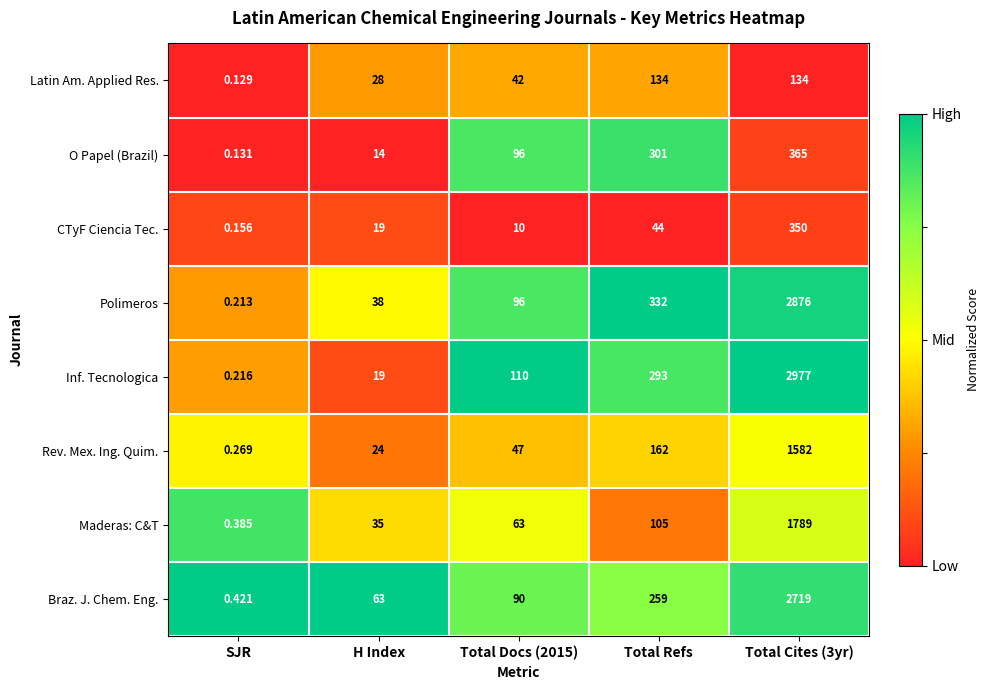

At which category is the sum across all series the highest?

Total Cites (3yr)